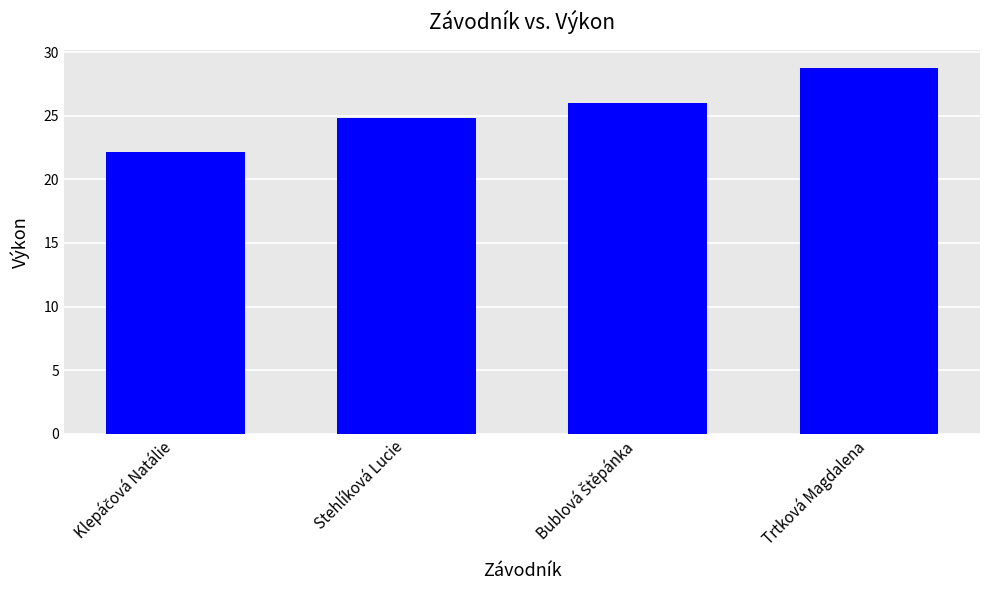

How many values are between 24 and 28?

2